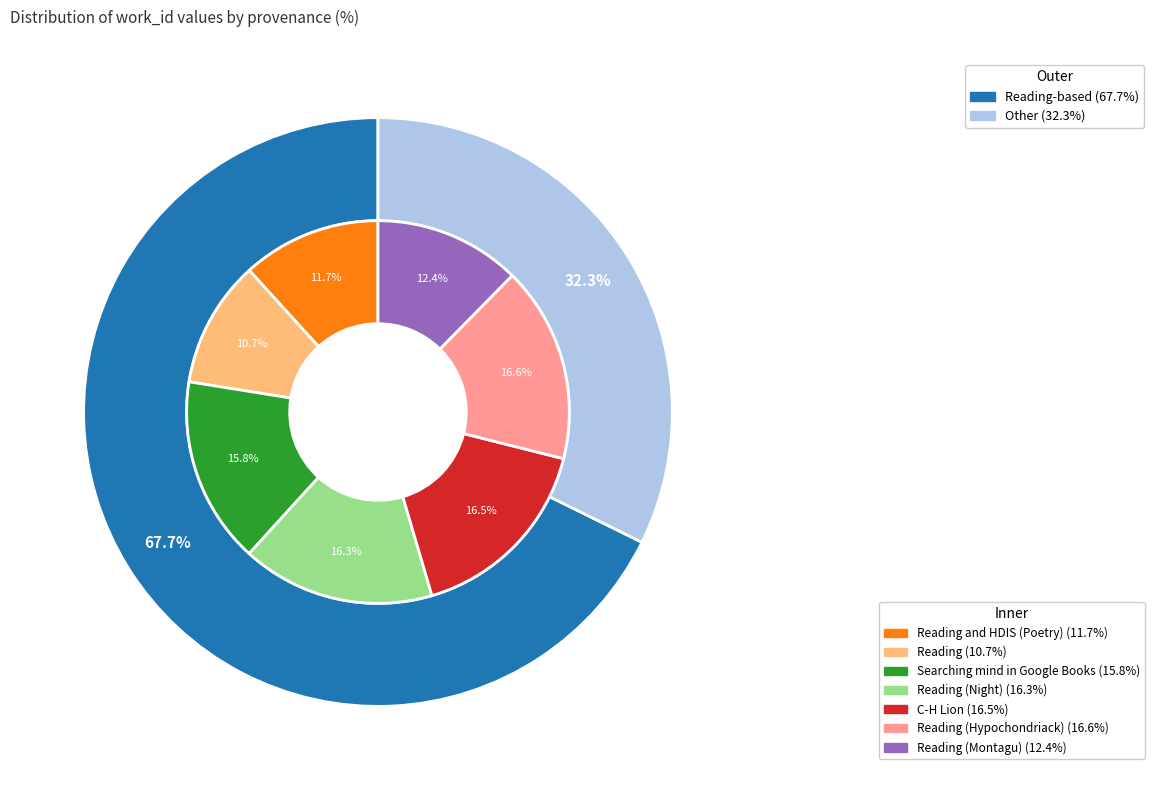

To the nearest percent, what is the combined percentage of Reading (Hypochondriack) and Searching mind in Google Books?

32%